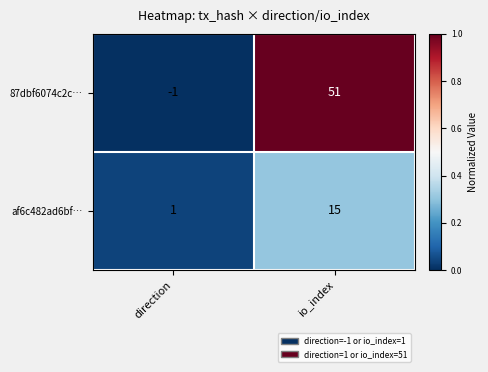

Where is af6c482ad6bf… nearest to the value 8?

direction